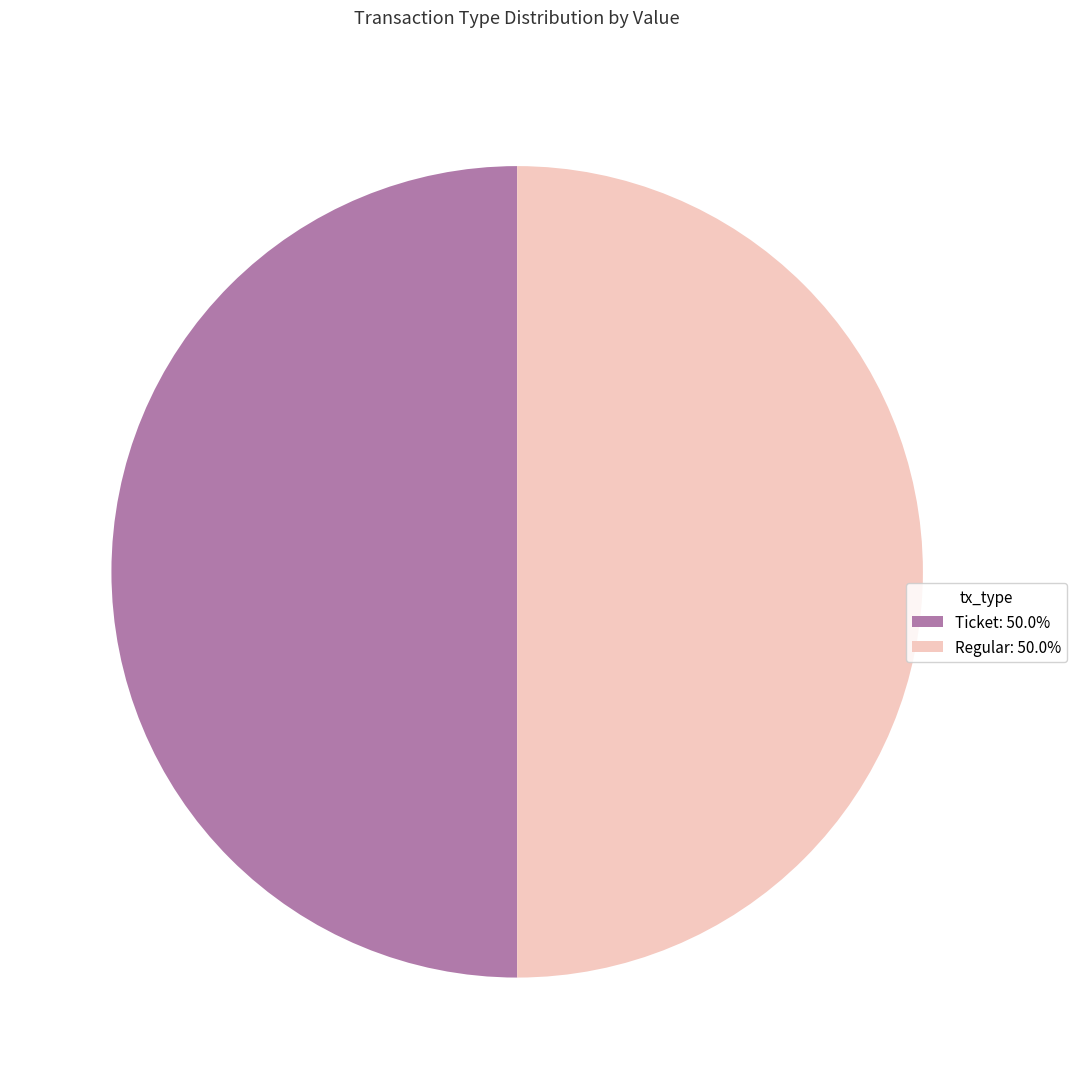

What is the ratio of the value at Ticket: 50.0% to the value at Regular: 50.0%?

1.0